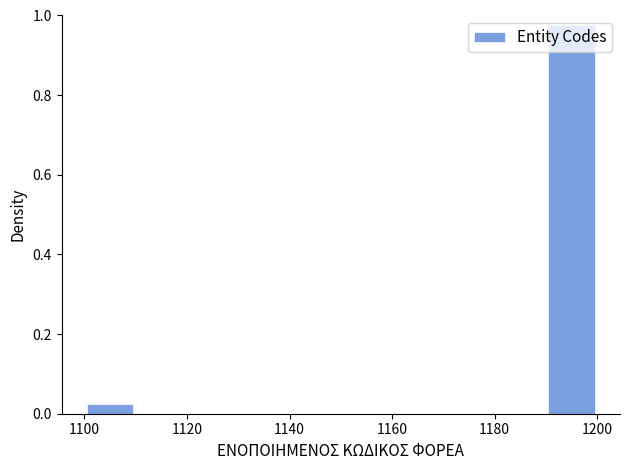

How tall is the bar that spans 1190 to 1200 on the x-axis? The values are not printed on the chart, so give them approximately, as read against the axis.

0.98